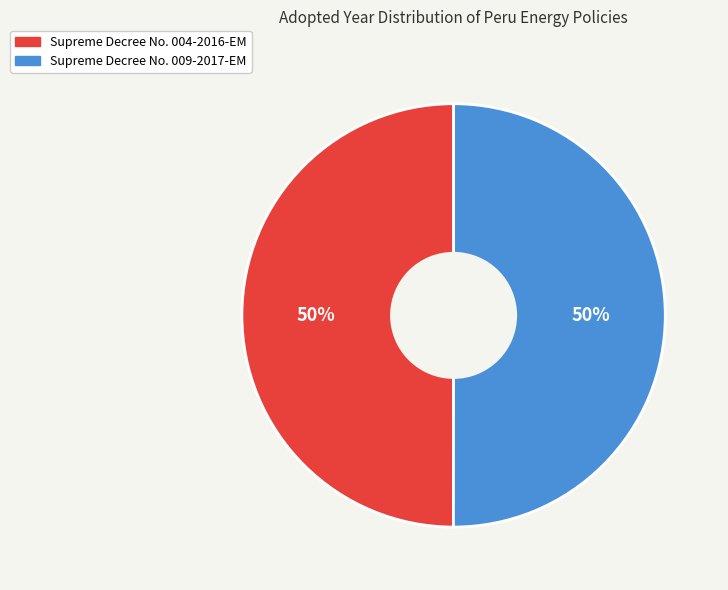

To the nearest percent, what portion does Supreme Decree No. 004-2016-EM represent?

50%